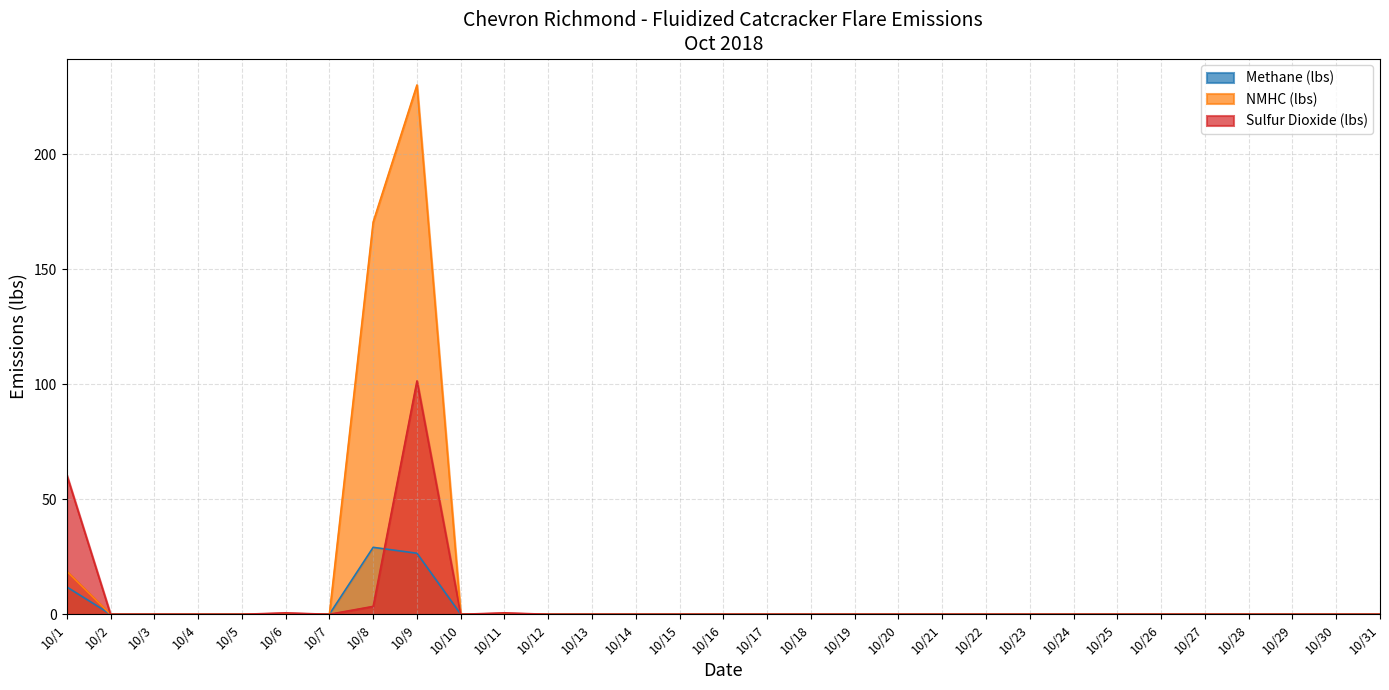

What is the sum of the NMHC (lbs) values at 10/11 and 10/13?

0.2